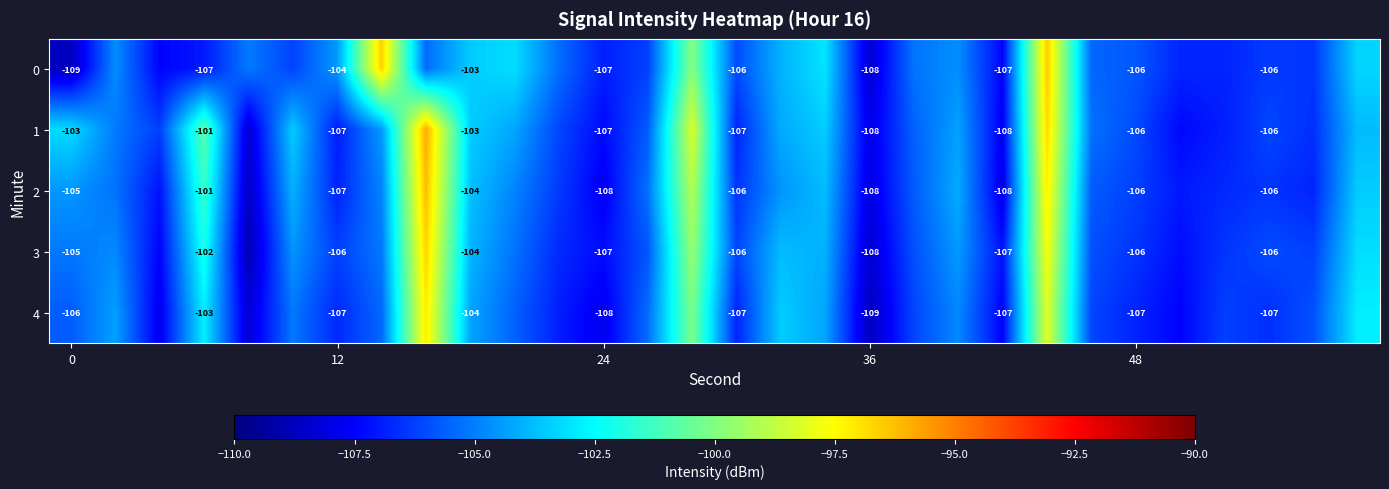

What is the difference between the maximum and minimum values in the 4 series?

11.6